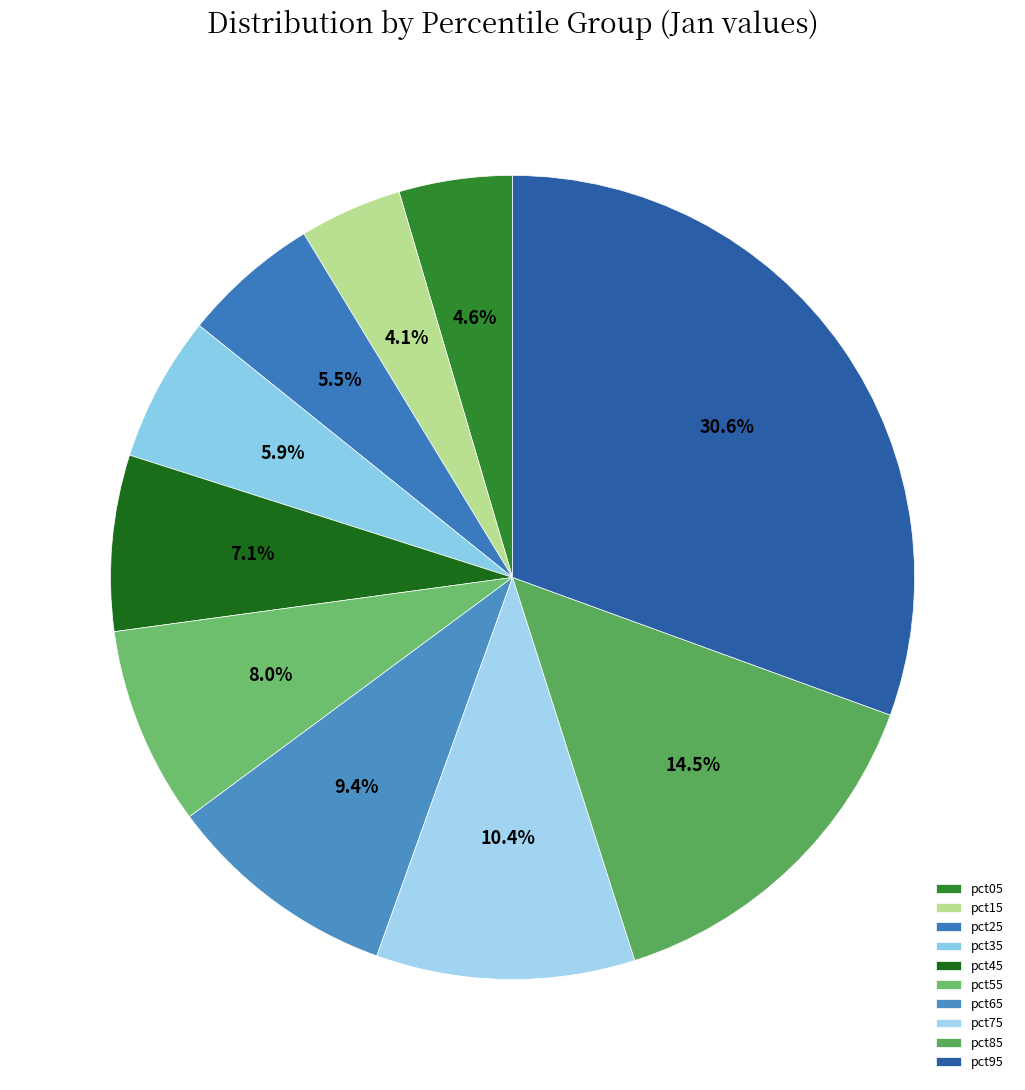

Which slice is the smallest?

pct15